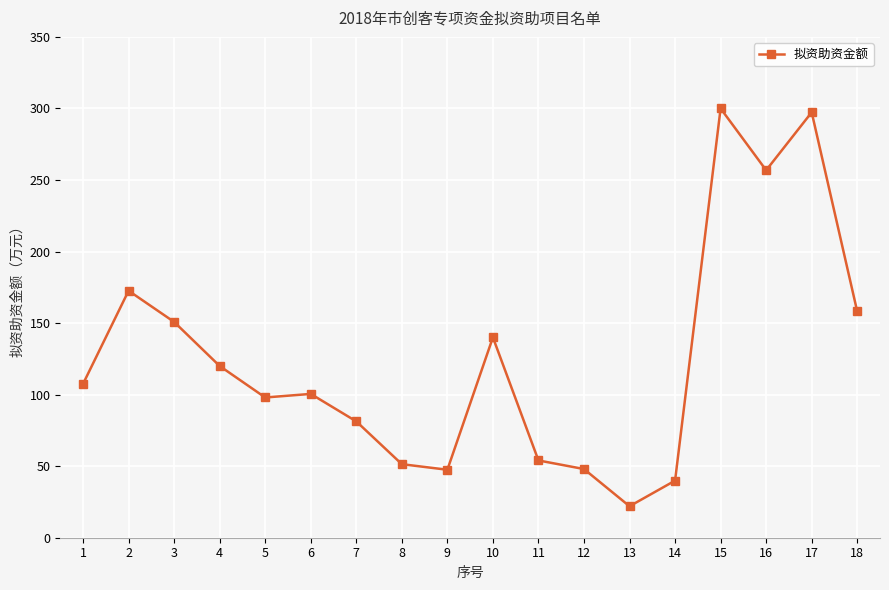

What is the minimum value shown in the chart?

22.0